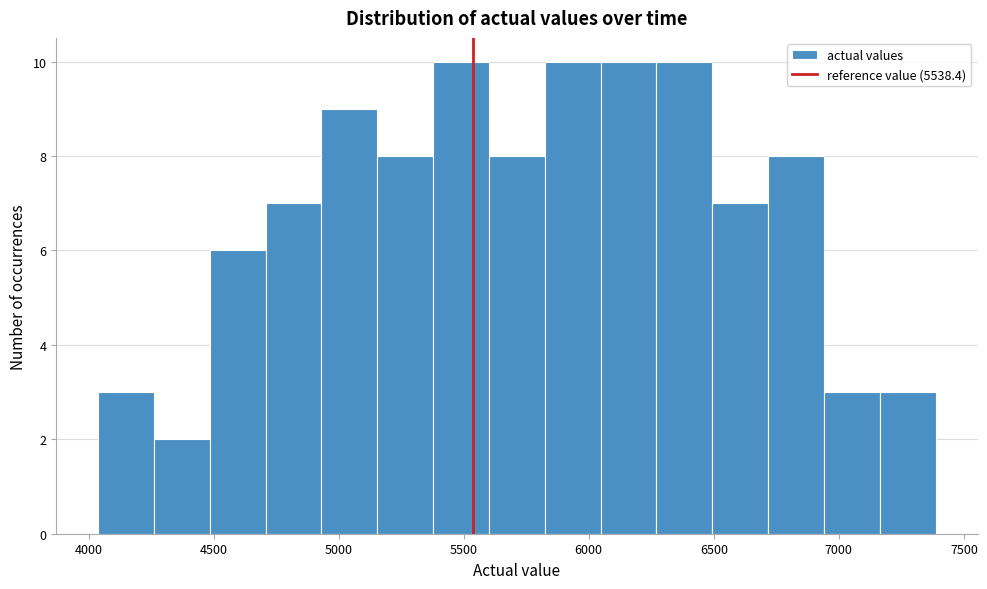

Reading left to right, transcribe this chart: for each bar, give the range it covers on the x-axis and its height. Neither the bar edges nor the heights are printed on the chart, so give them approximately, as read against the axes.

4050 to 4250: 3
4250 to 4500: 2
4500 to 4700: 6
4700 to 4950: 7
4950 to 5150: 9
5150 to 5400: 8
5400 to 5600: 10
5600 to 5800: 8
5800 to 6050: 10
6050 to 6250: 10
6250 to 6500: 10
6500 to 6700: 7
6700 to 6950: 8
6950 to 7150: 3
7150 to 7400: 3